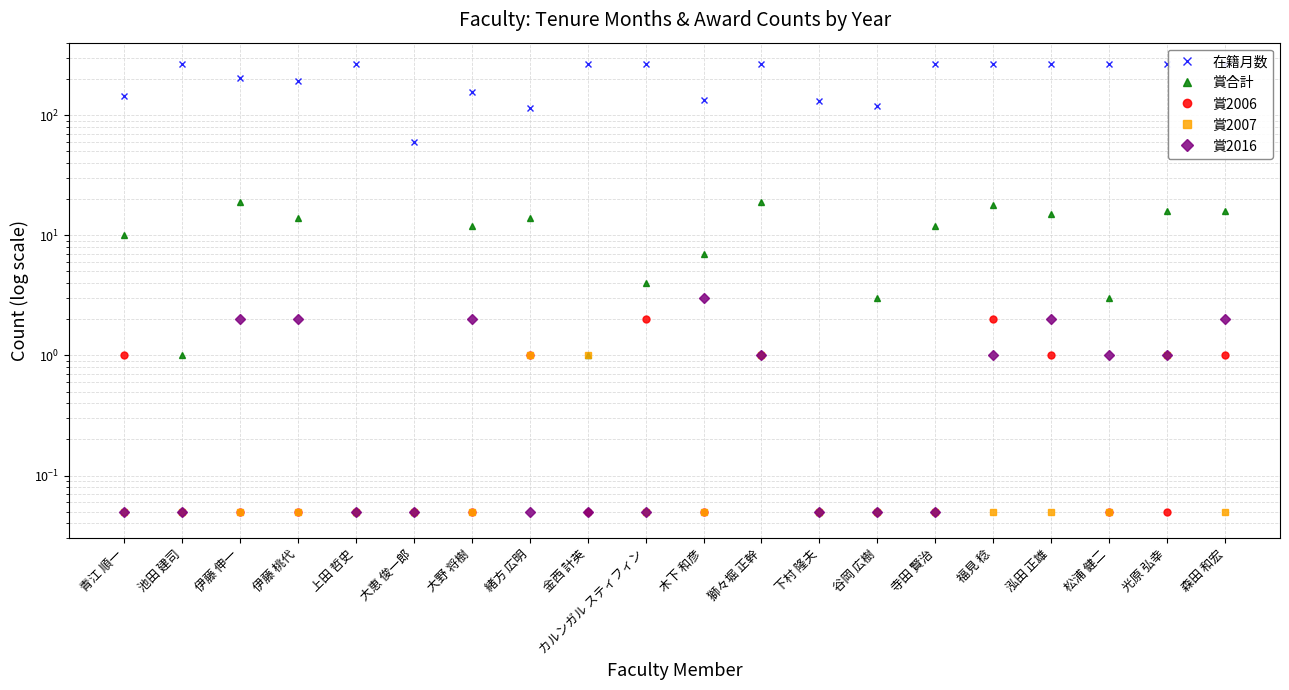

What is the spread (max minus min) of values at 谷岡 広樹?

120.0